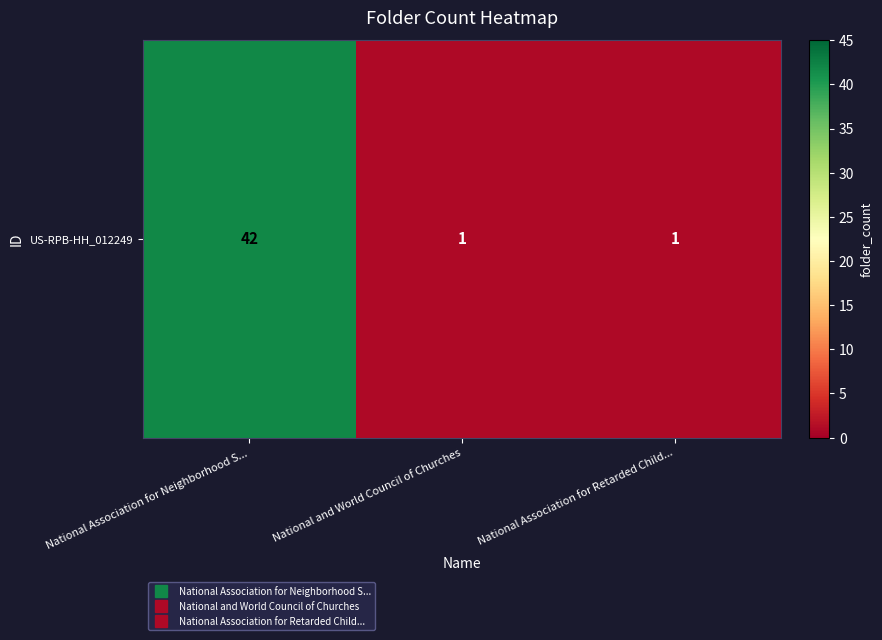

List the labels in order of value, smallest first.

National and World Council of Churches, National Association for Retarded Child..., National Association for Neighborhood S...